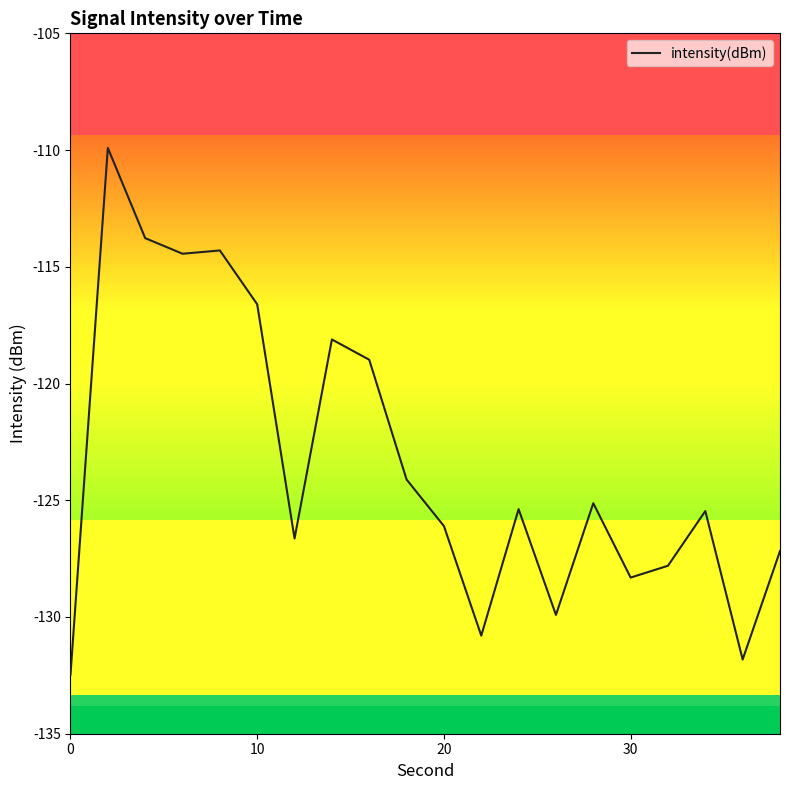

What is the difference between the maximum and minimum values?

22.6